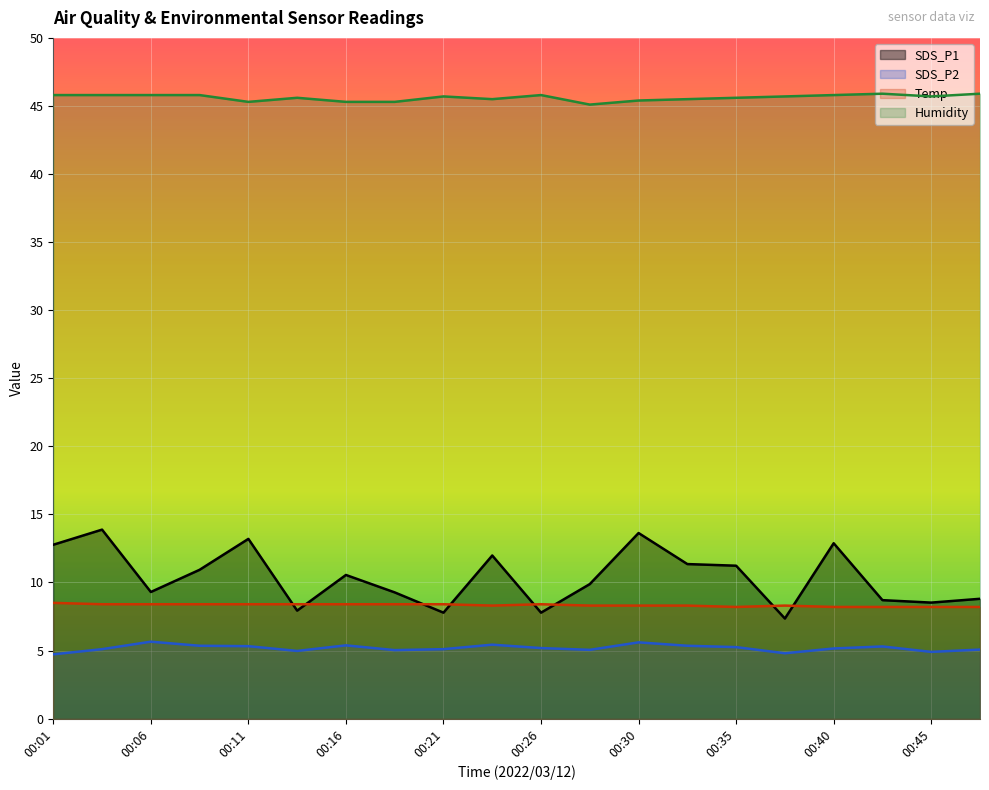

Where is Temp nearest to the value 8?

00:35